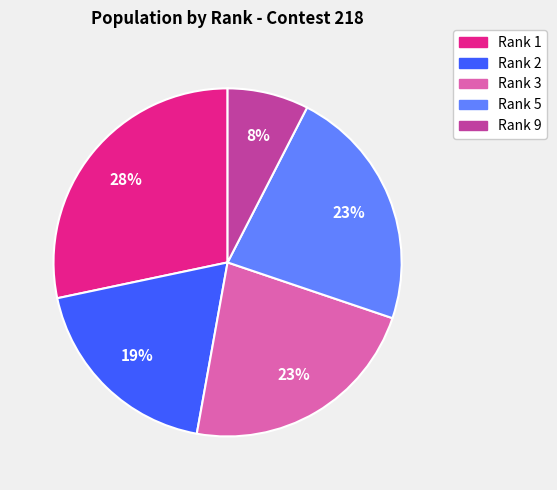

To the nearest percent, what is the average slice percentage?

20%